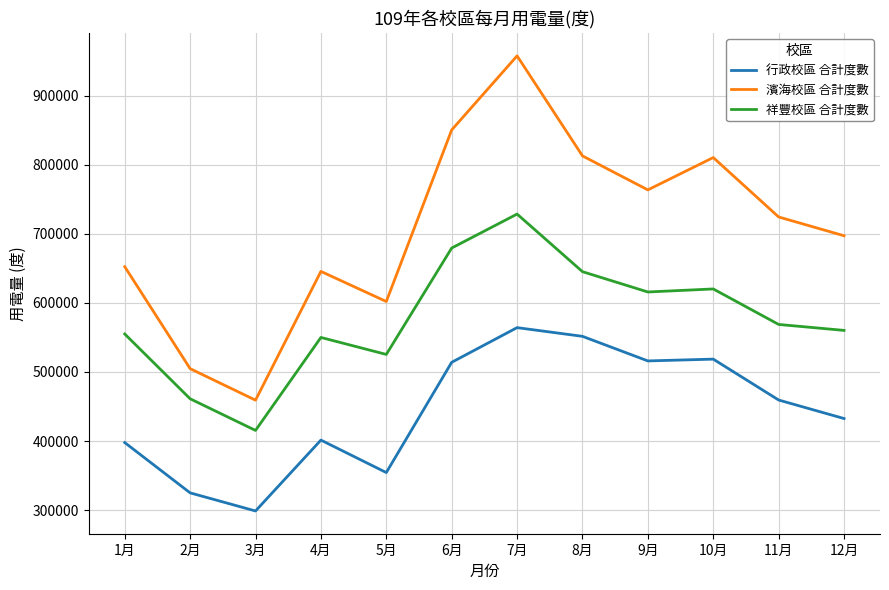

True or false: 濱海校區 合計度數 has more than 0 points higher than both neighbors.

True